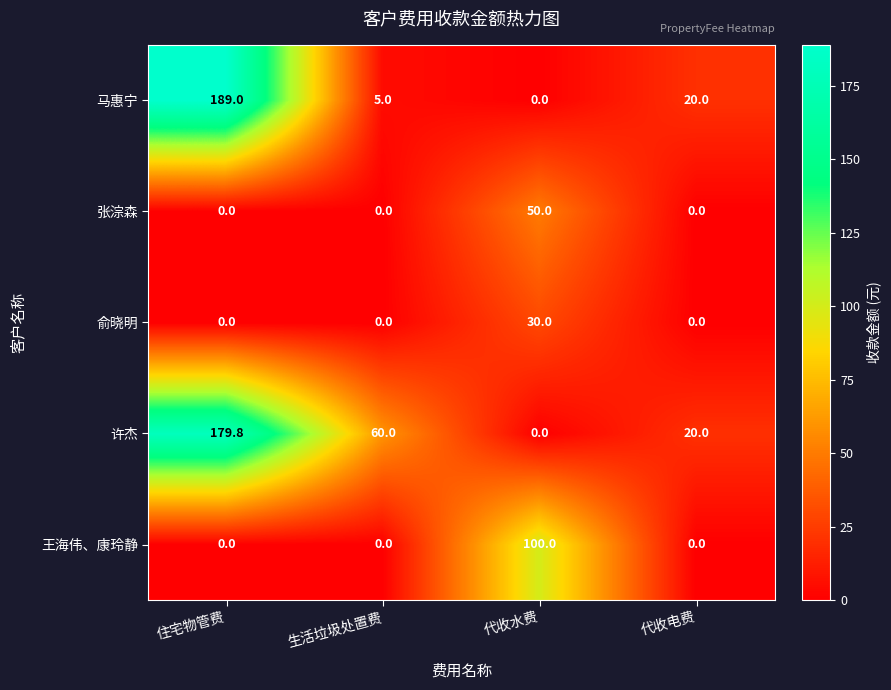

Reading right to left, extract all data points from this chart.

马惠宁: 20.0	0.0	5.0	189.0
张淙森: 0.0	50.0	0.0	0.0
俞晓明: 0.0	30.0	0.0	0.0
许杰: 20.0	0.0	60.0	179.8
王海伟、康玲静: 0.0	100.0	0.0	0.0